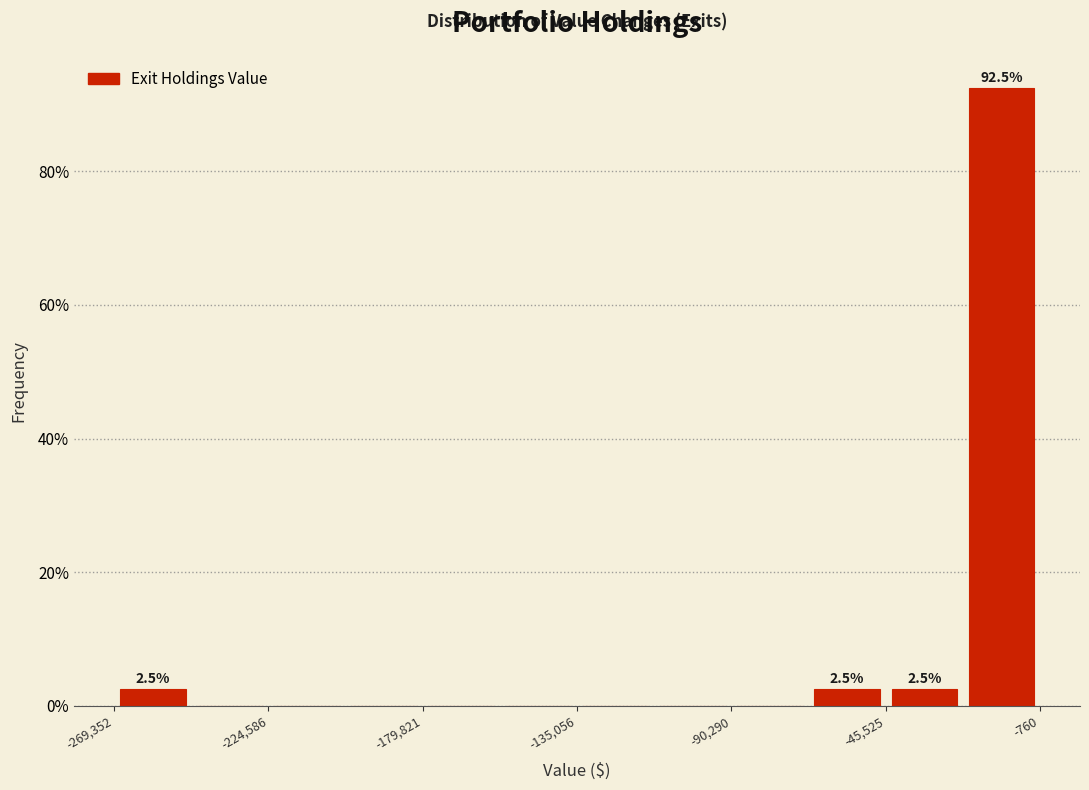

Which range on the x-axis has the tallest bar?

-25000 to 0